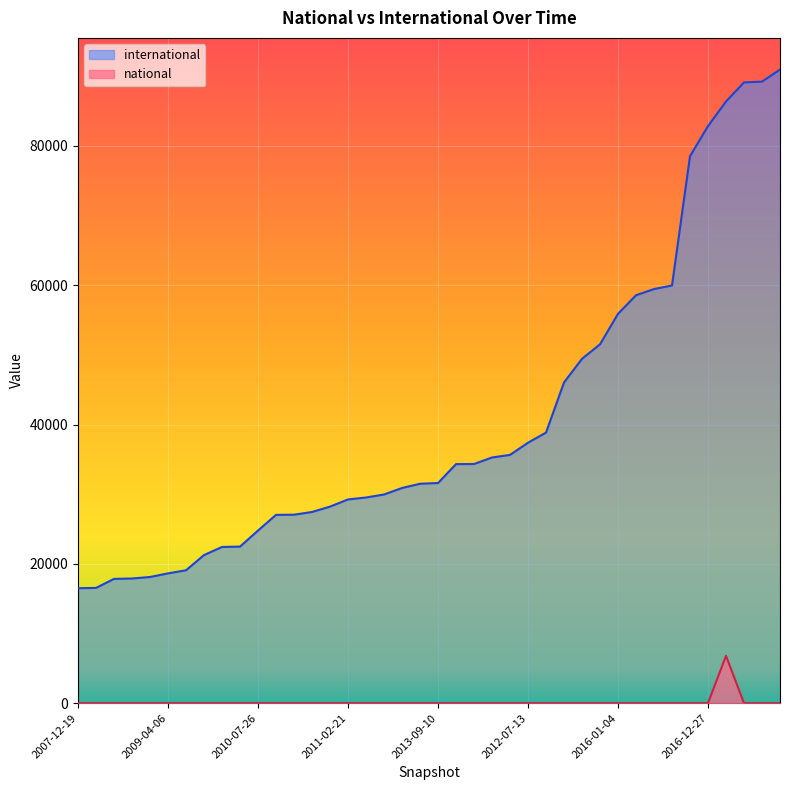

What is the total value across all series at 2012-01-18?

29526